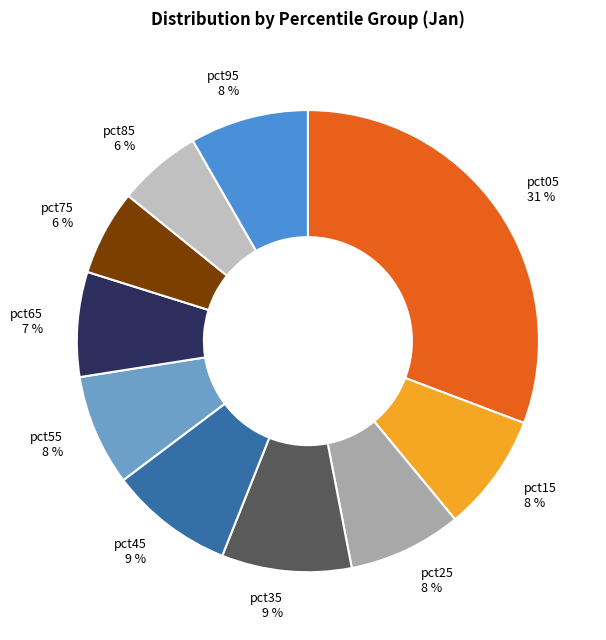

Combined, do pct25 and pct75 account for over 50%?

No